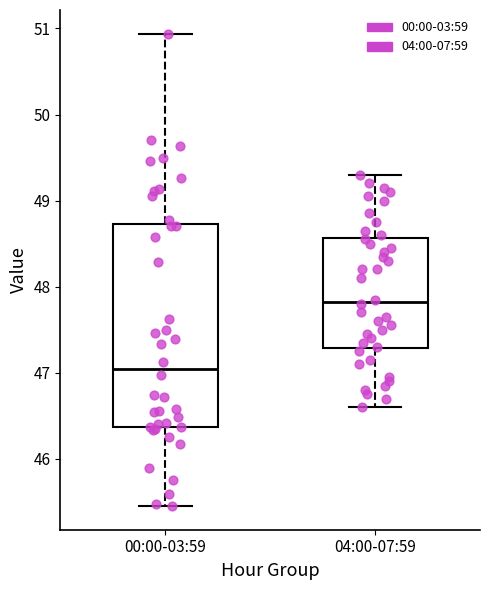

Reading left to right, transcribe this box plot: for each box, give where its median line is, the range the box spans, and where its two whiskers end, as read against the y-axis. The values are not printed on the chart, so give them approximately, as read against the axis.

00:00-03:59: median 47.0, box 46.4 to 48.7, whiskers 45.5 to 50.9
04:00-07:59: median 47.8, box 47.3 to 48.6, whiskers 46.6 to 49.3